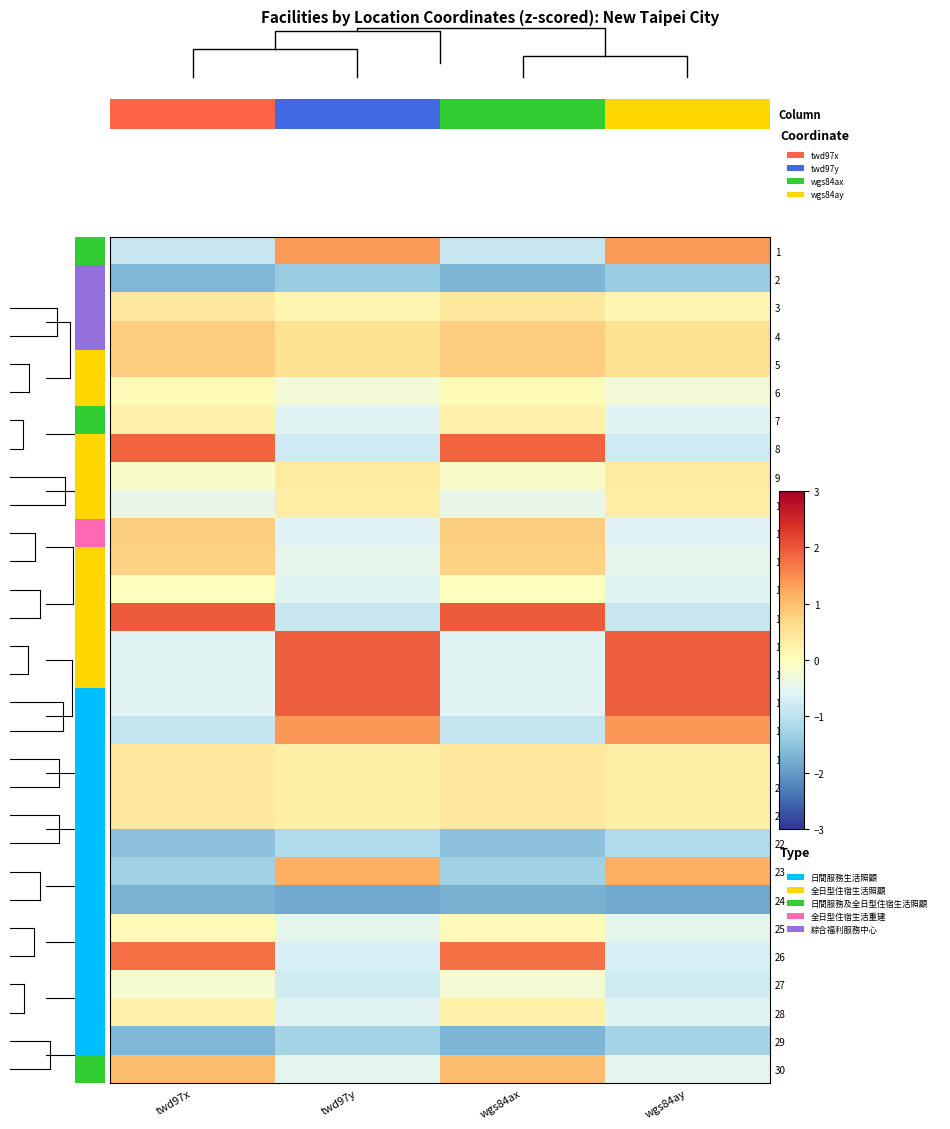

What is the maximum value for row_26?

-0.2